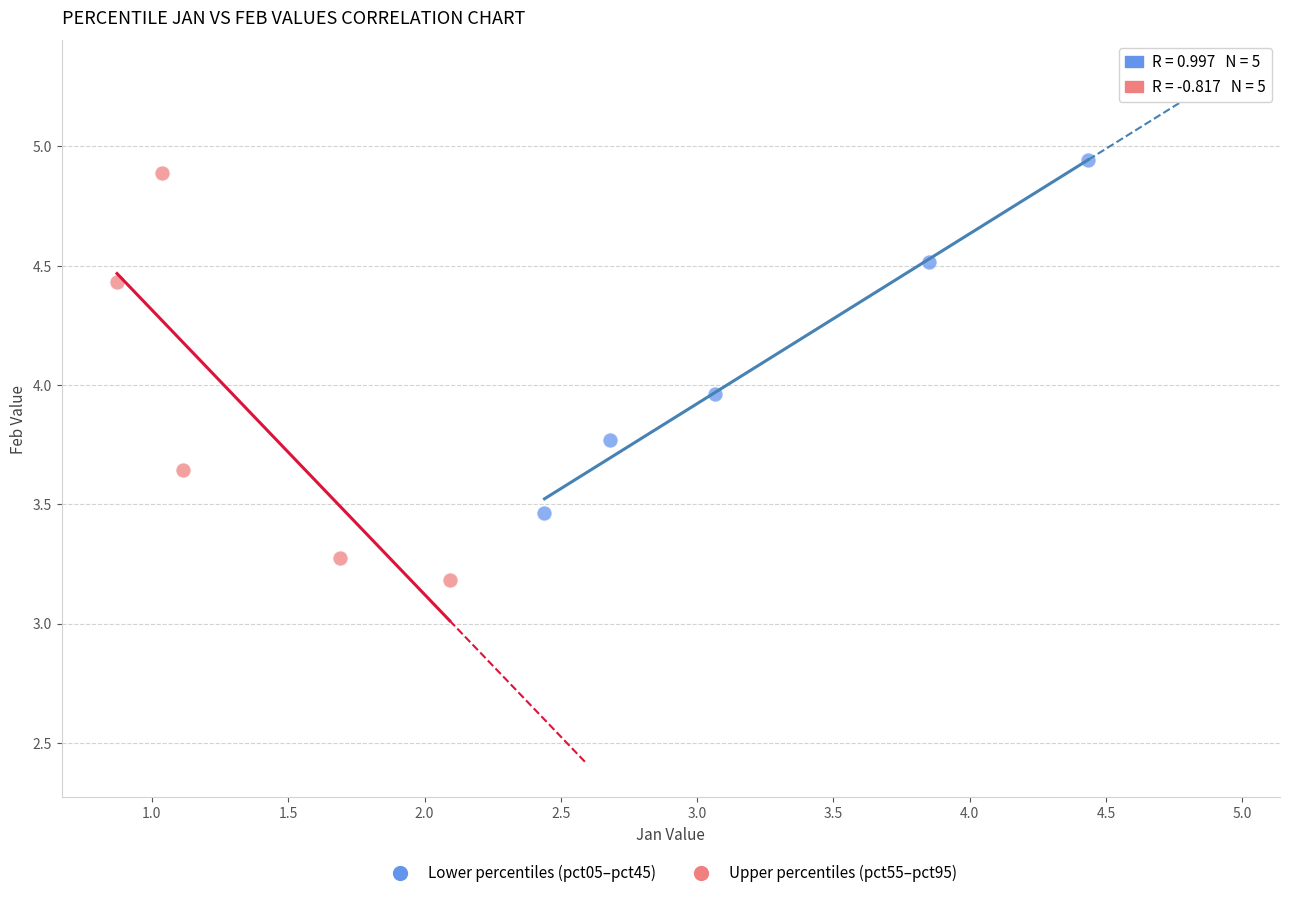

Which series reaches the minimum Y coordinate?

Upper percentiles (pct55–pct95)